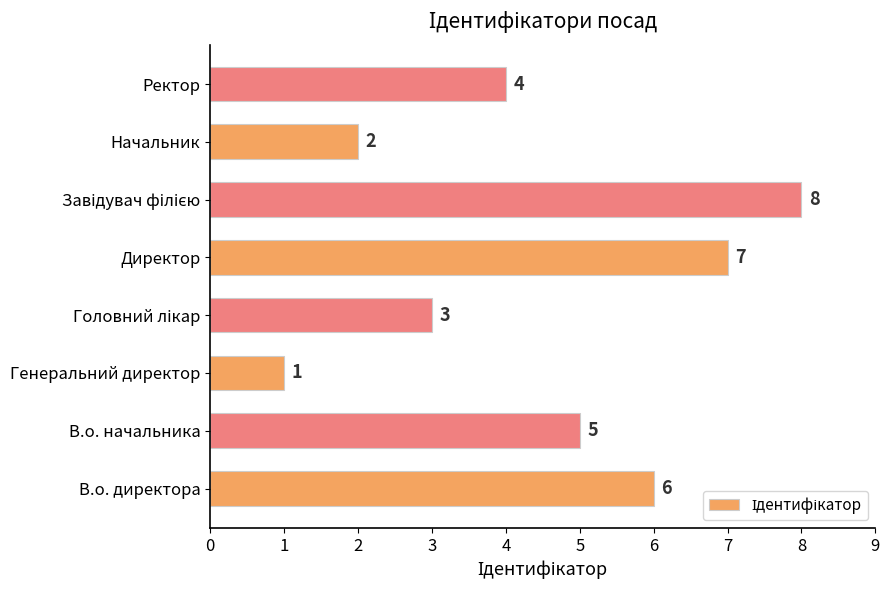

What is the sum of the values at Директор and Ректор?

11